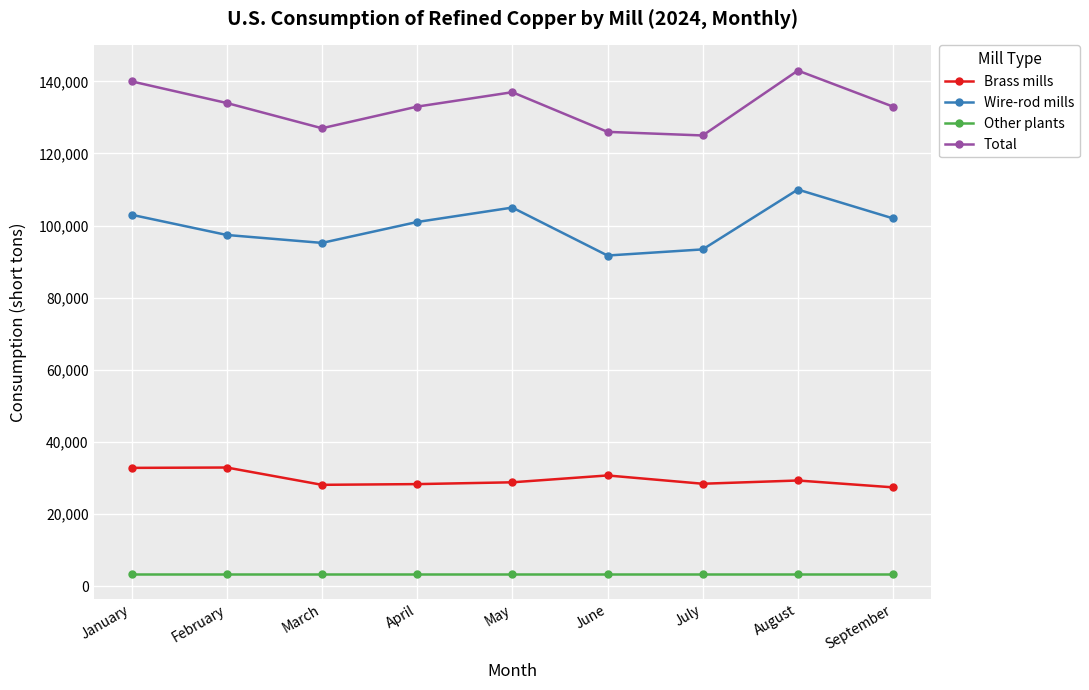

Does the chart display data point markers on the line(s)?

Yes